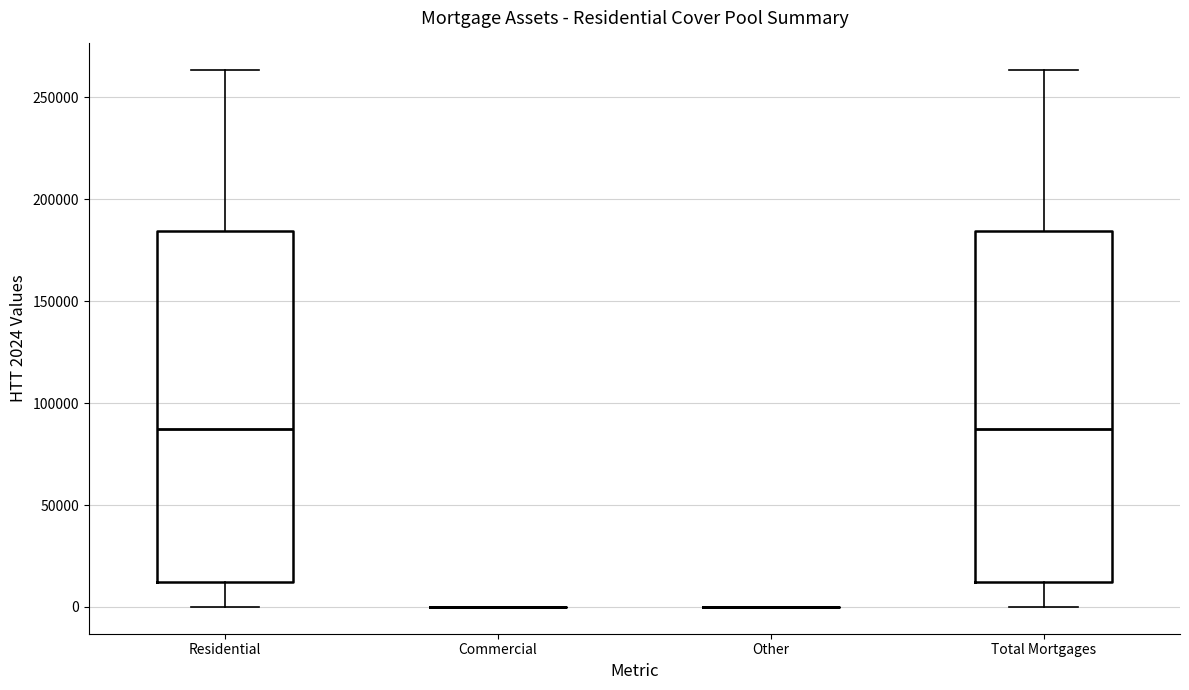

Reading left to right, transcribe this box plot: for each box, give where its median line is, the range the box spans, and where its two whiskers end, as read against the y-axis. The values are not printed on the chart, so give them approximately, as read against the axis.

Residential: median 85000, box 10000 to 185000, whiskers 0 to 265000
Commercial: box collapsed to a line at 0, whiskers 0 to 0
Other: box collapsed to a line at 0, whiskers 0 to 0
Total Mortgages: median 85000, box 10000 to 185000, whiskers 0 to 265000